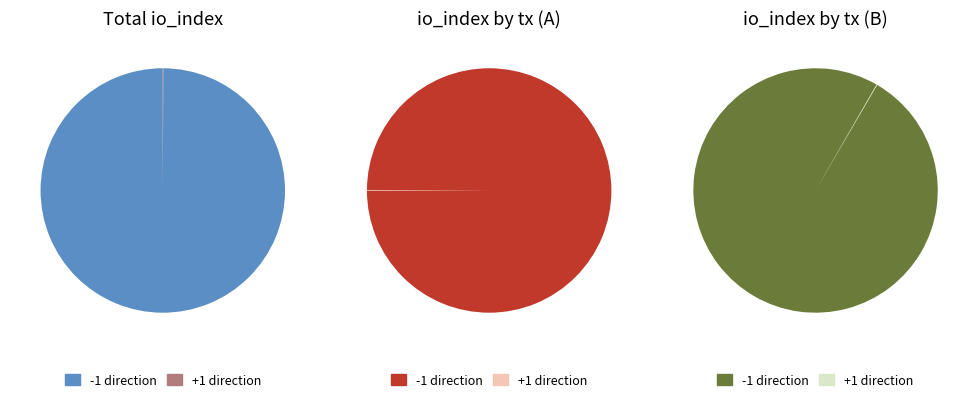

How many segments does this pie chart have?

2